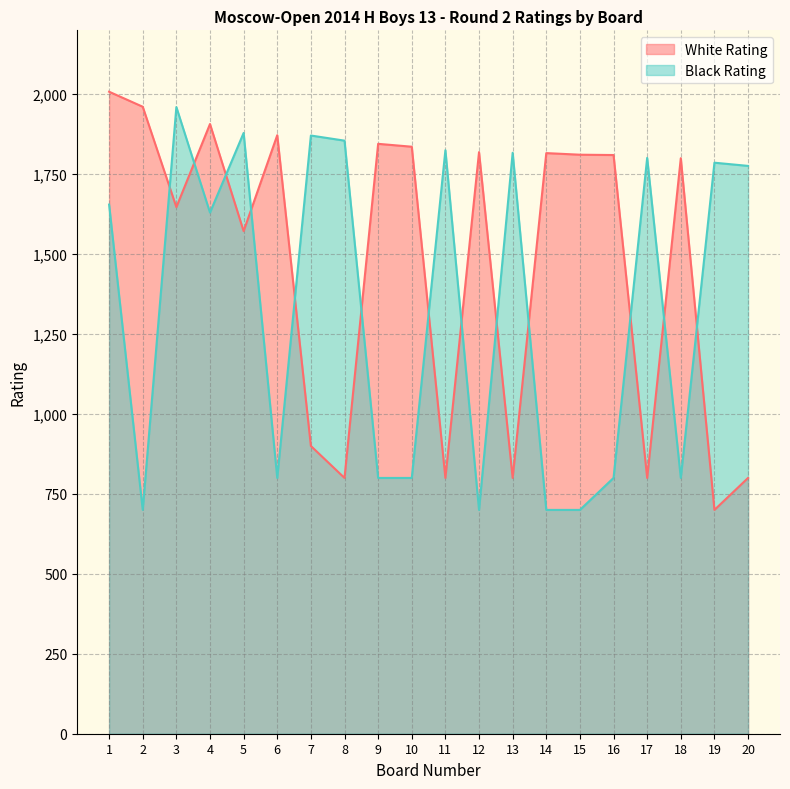

What is the difference between the Black Rating values at 14 and 20?

1076